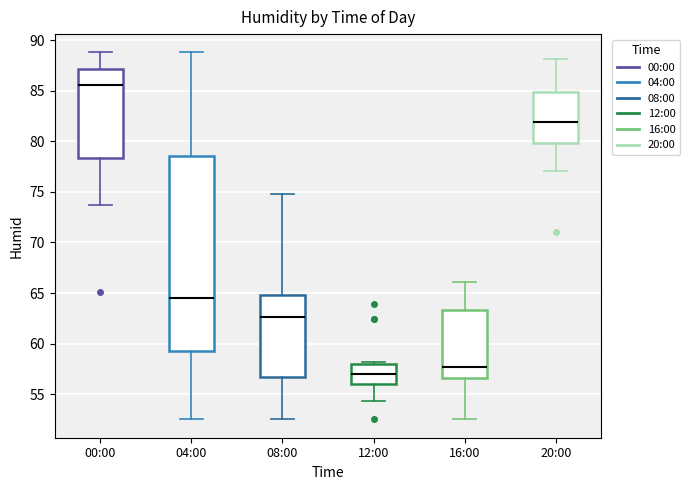

Reading left to right, transcribe this box plot: for each box, give where its median line is, the range the box spans, and where its two whiskers end, as read against the y-axis. The values are not printed on the chart, so give them approximately, as read against the axis.

00:00: median 85.5, box 78.5 to 87.0, whiskers 73.5 to 89.0
04:00: median 64.5, box 59.5 to 78.5, whiskers 52.5 to 89.0
08:00: median 62.5, box 56.5 to 65.0, whiskers 52.5 to 75.0
12:00: median 57.0, box 56.0 to 58.0, whiskers 54.5 to 58.0 (just above the box's upper edge)
16:00: median 57.5, box 56.5 to 63.5, whiskers 52.5 to 66.0
20:00: median 82.0, box 80.0 to 85.0, whiskers 77.0 to 88.0